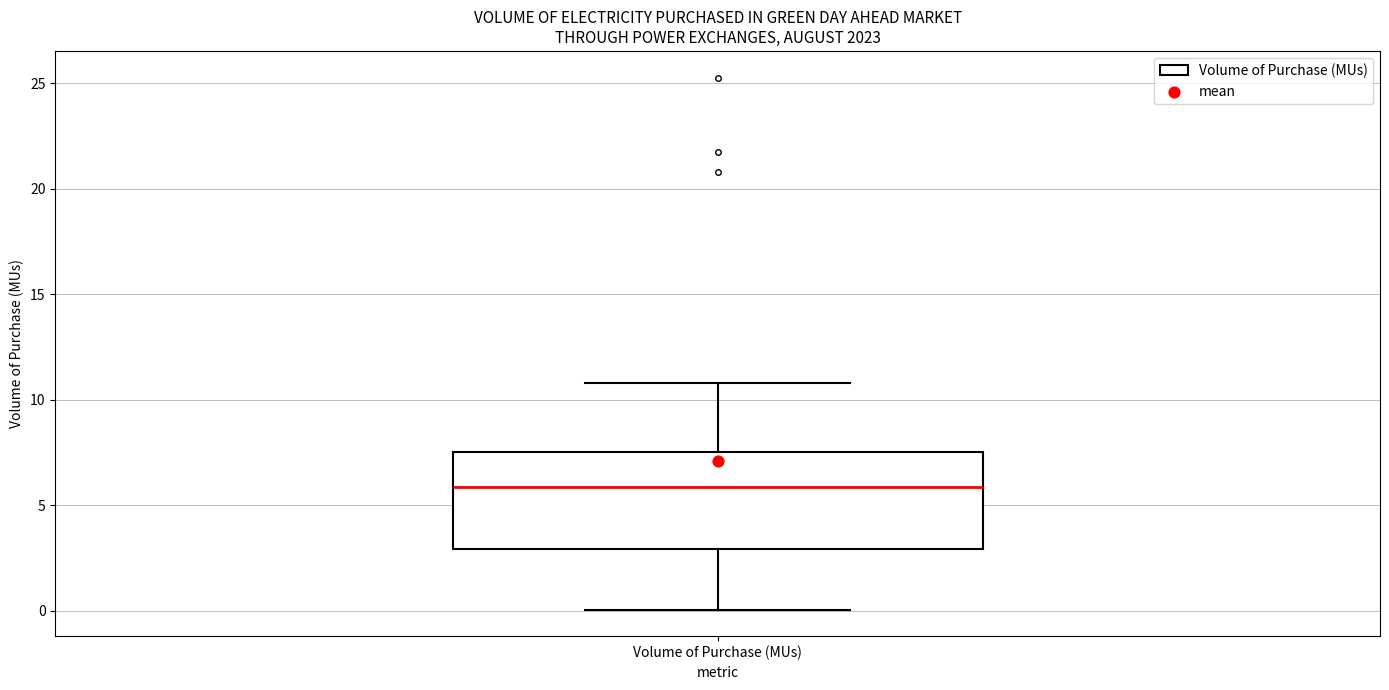

Transcribe this box plot: give where the median line is, the range the box spans, and where the two whiskers end, as read against the y-axis. The values are not printed on the chart, so give them approximately, as read against the axis.

median 6.0, box 3.0 to 7.5, whiskers 0.0 to 11.0